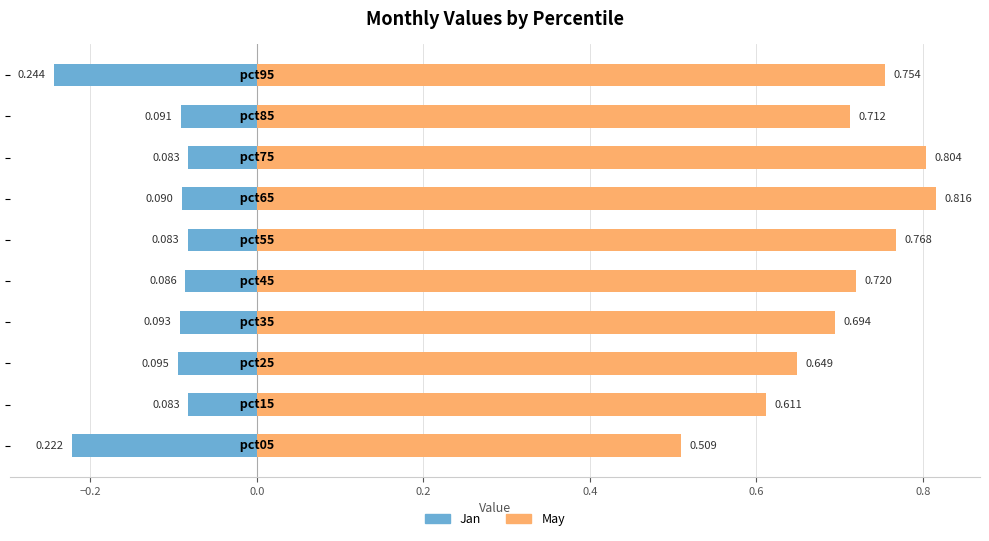

At −0.4, list the series in order from smallest to largest.

Jan, May